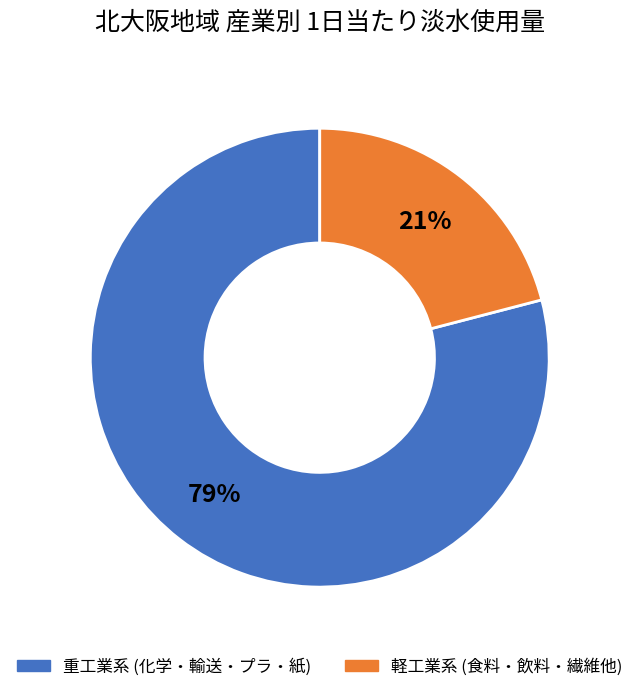

To the nearest percent, what is the average slice percentage?

50%